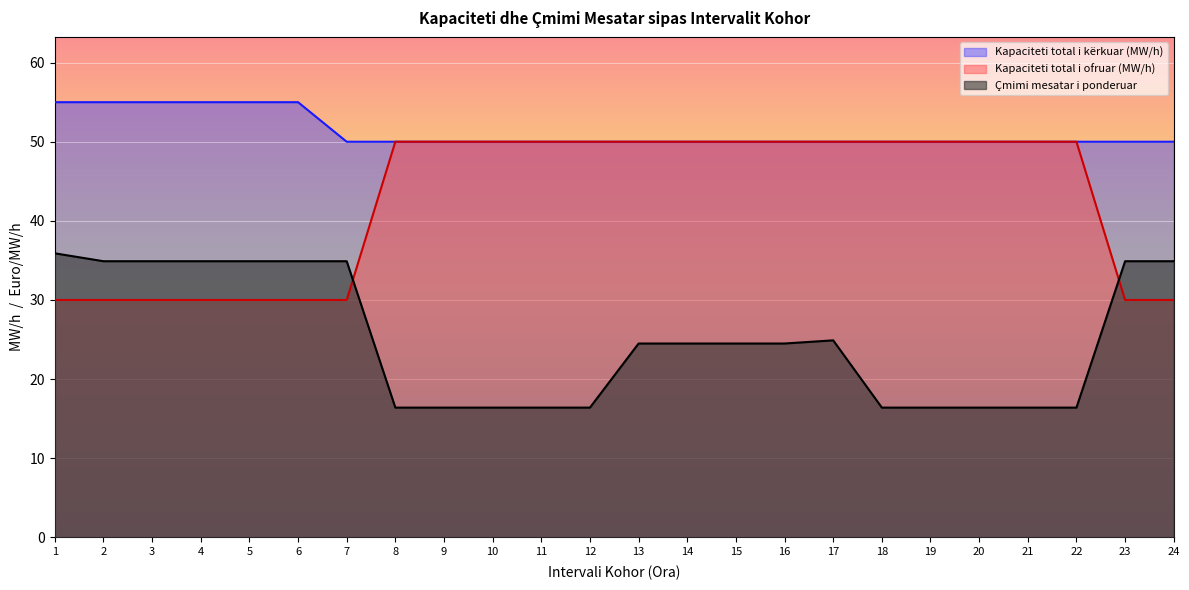

True or false: Kapaciteti total i kërkuar (MW/h) has a value of 50.0 at 16.

True